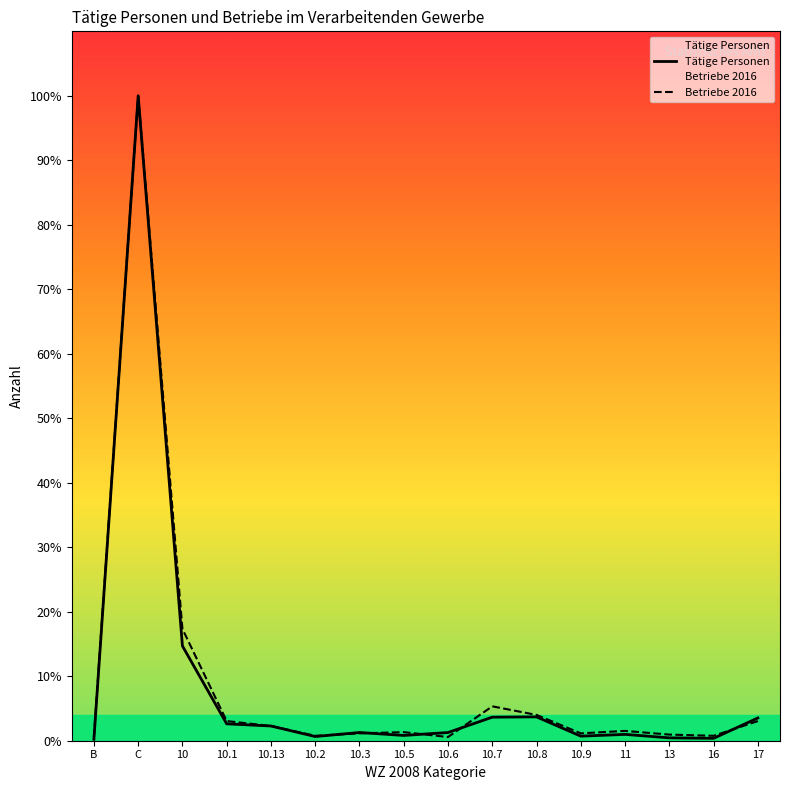

Reading right to left, list all the values displayed in this chart.

Tätige Personen: 17=3654.0	16=385.0	13=459.0	11=1018.0	10.9=733.0	10.8=3829.0	10.7=3782.0	10.6=1316.0	10.5=848.0	10.3=1321.0	10.2=674.0	10.13=2365.0	10.1=2711.0	10=15214.0	C=103561.0	B=233.0
Betriebe 2016: 17=3156.1	16=789.0	13=986.3	11=1578.1	10.9=1183.6	10.8=4142.4	10.7=5523.3	10.6=591.8	10.5=1380.8	10.3=1183.6	10.2=789.0	10.13=2367.1	10.1=3156.1	10=17950.6	C=103561.0	B=591.8